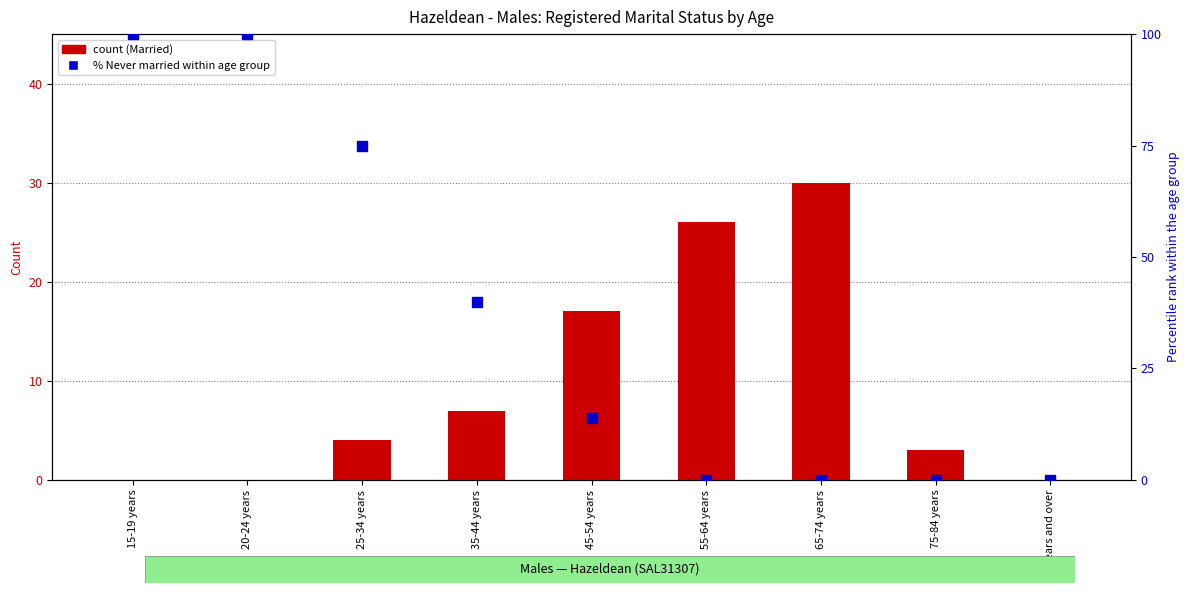

Which series has the largest range (max minus min)?

Never married % of total